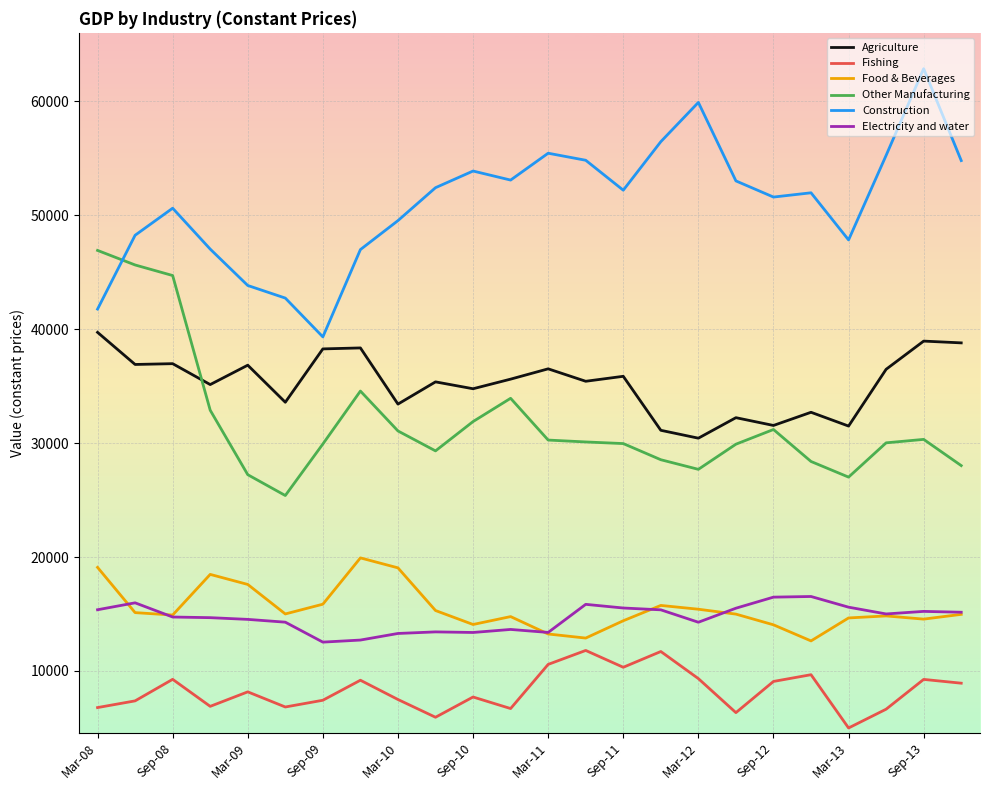

How many categories are shown in the chart?

24